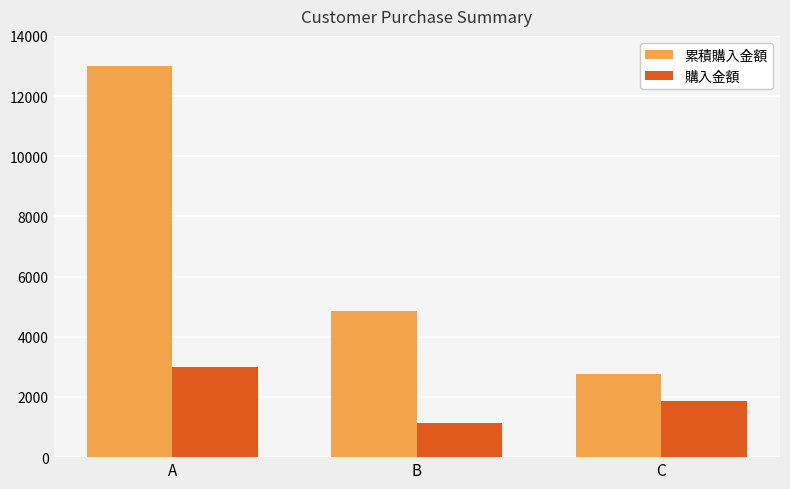

True or false: 累積購入金額 has a value of 20498 at A.

False